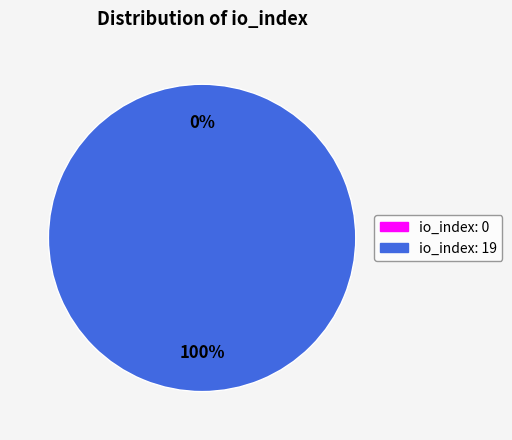

Which category accounts for the majority?

tx_index_19